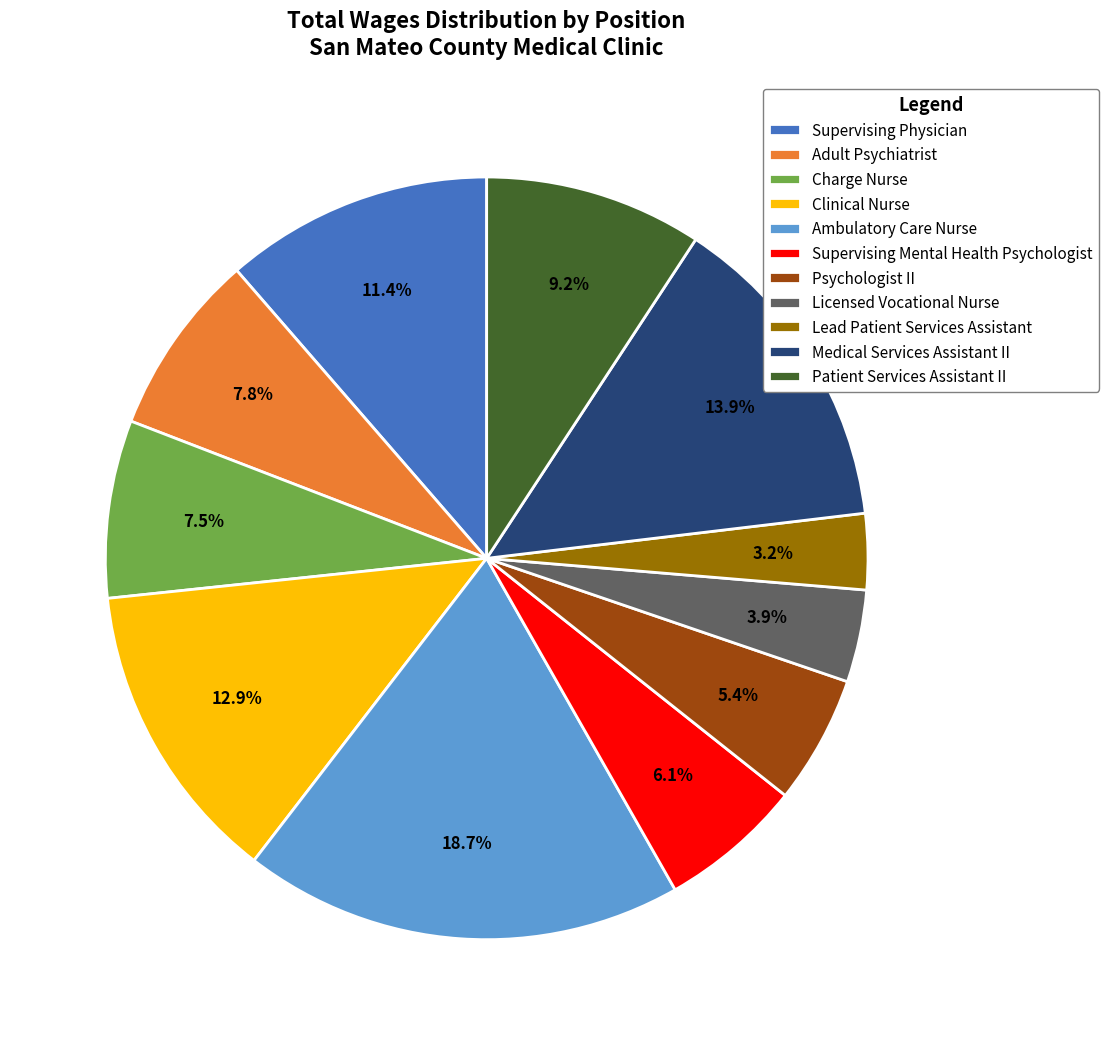

The Supervising Mental Health Psychologist slice represents 6% of the pie. True or false?

True